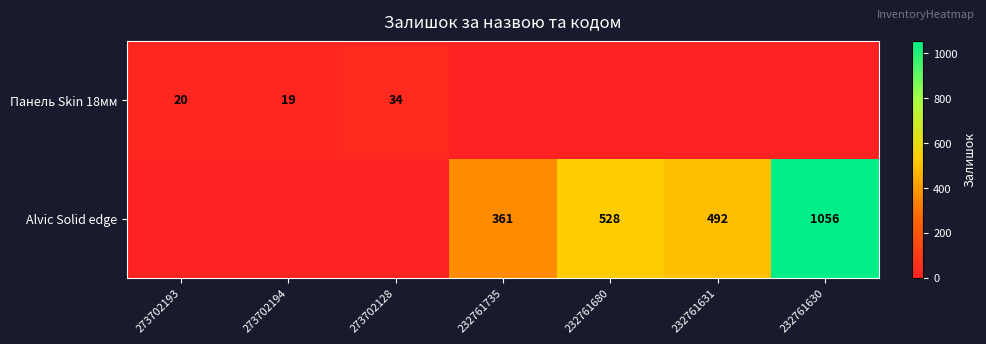

How many categories are shown in the chart?

7